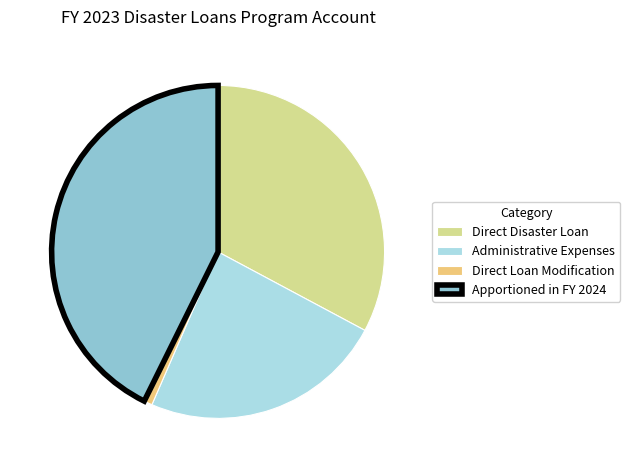

Between Apportioned in FY 2024 and Direct Disaster Loan, which is larger?

Apportioned in FY 2024